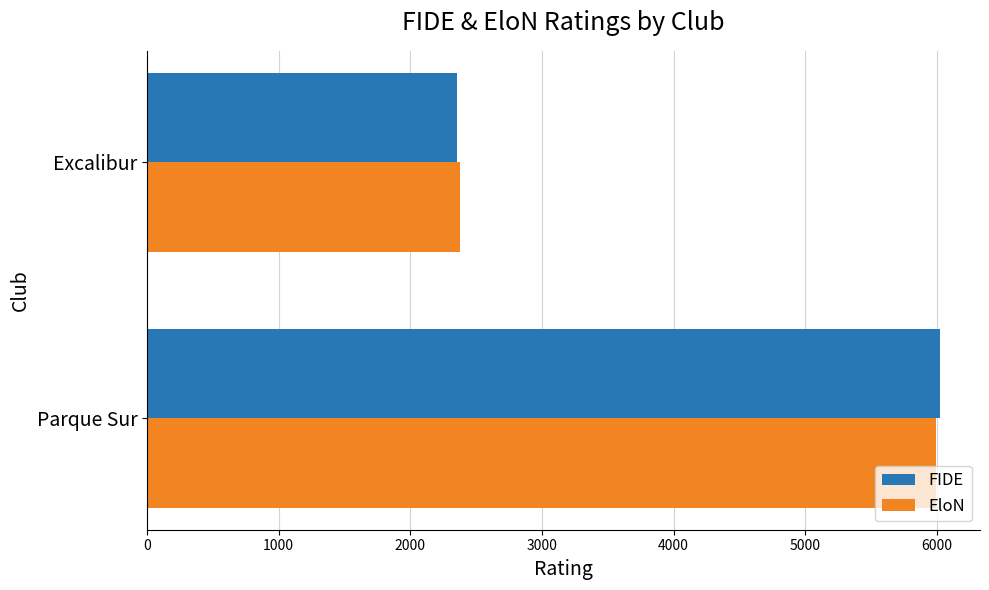

Is the value of EloN at Excalibur greater than the value of FIDE at Parque Sur?

No